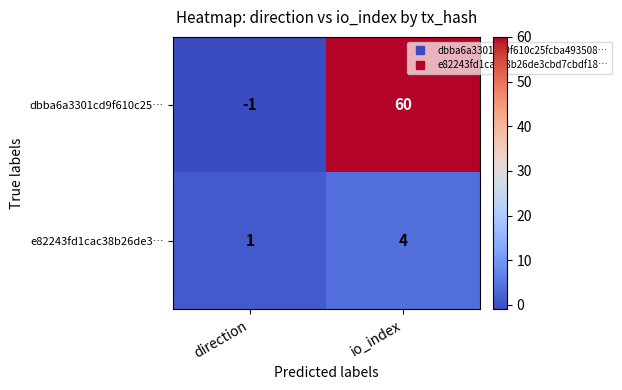

What is the sum of all dbba6a3301cd9f610c25… values?

59